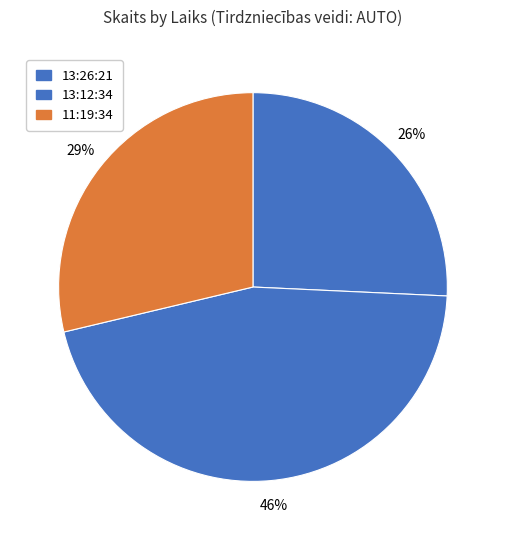

To the nearest percent, what portion does 13:12:34 represent?

46%